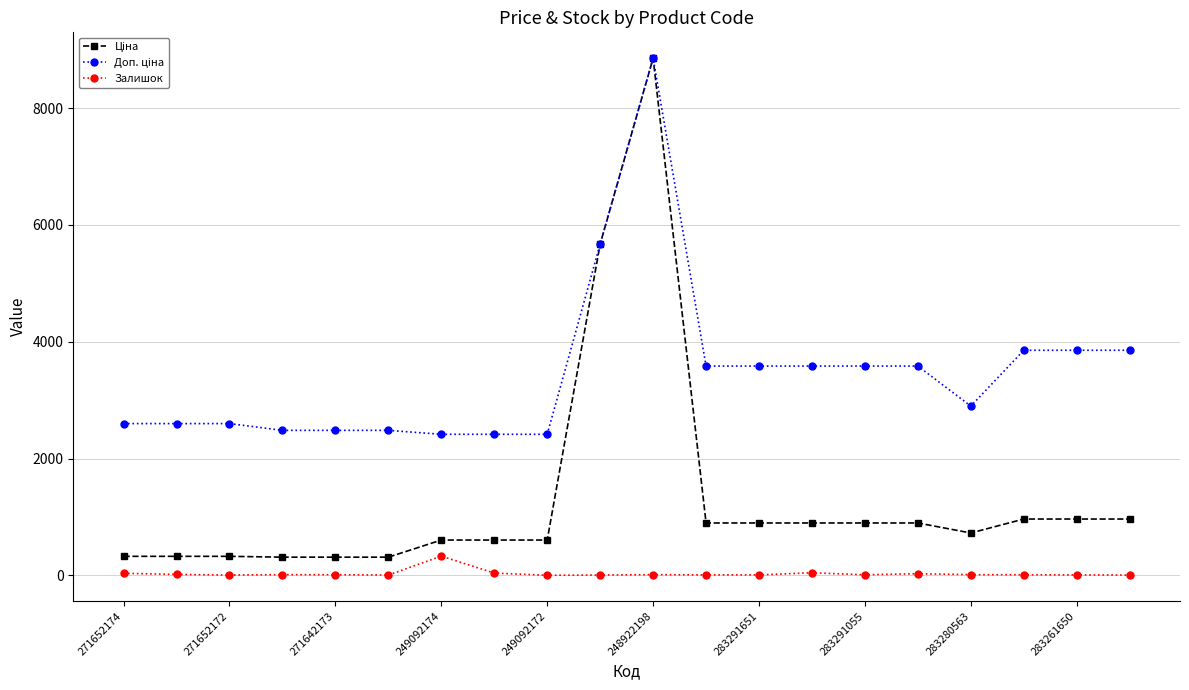

What is the maximum value for Залишок?

328.0